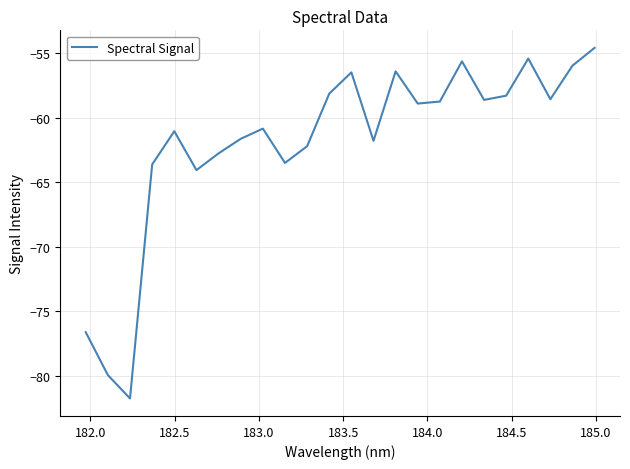

What is the smallest value displayed?

-81.8